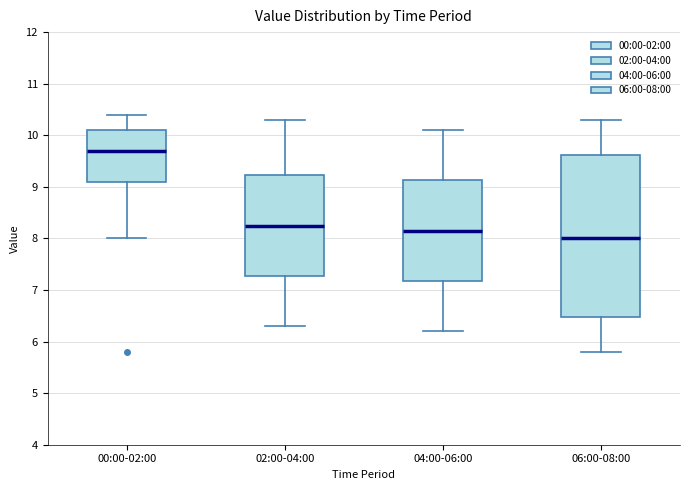

Reading left to right, transcribe this box plot: for each box, give where its median line is, the range the box spans, and where its two whiskers end, as read against the y-axis. The values are not printed on the chart, so give them approximately, as read against the axis.

00:00-02:00: median 9.7, box 9.1 to 10.1, whiskers 8.0 to 10.4
02:00-04:00: median 8.3, box 7.3 to 9.2, whiskers 6.3 to 10.3
04:00-06:00: median 8.2, box 7.2 to 9.1, whiskers 6.2 to 10.1
06:00-08:00: median 8.0, box 6.5 to 9.6, whiskers 5.8 to 10.3